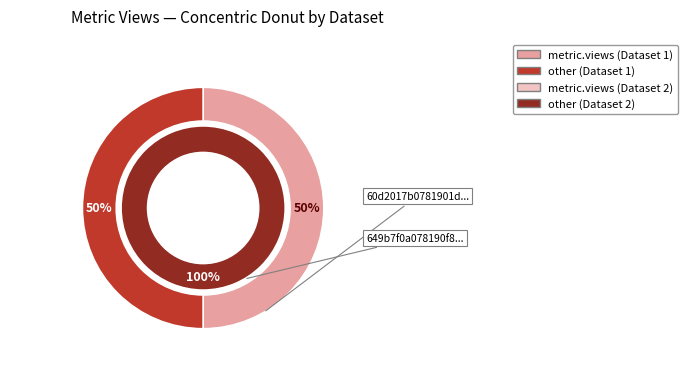

To the nearest percent, what is the average slice percentage?

50%